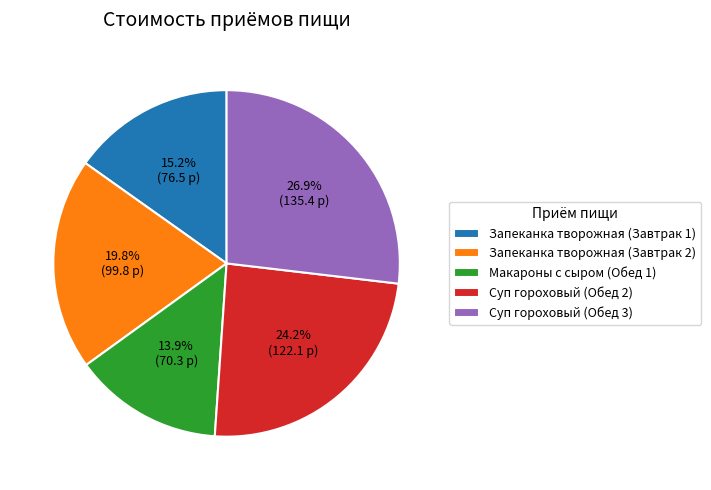

How much of the chart is everything except Запеканка творожная (Завтрак 2)?

80.2%